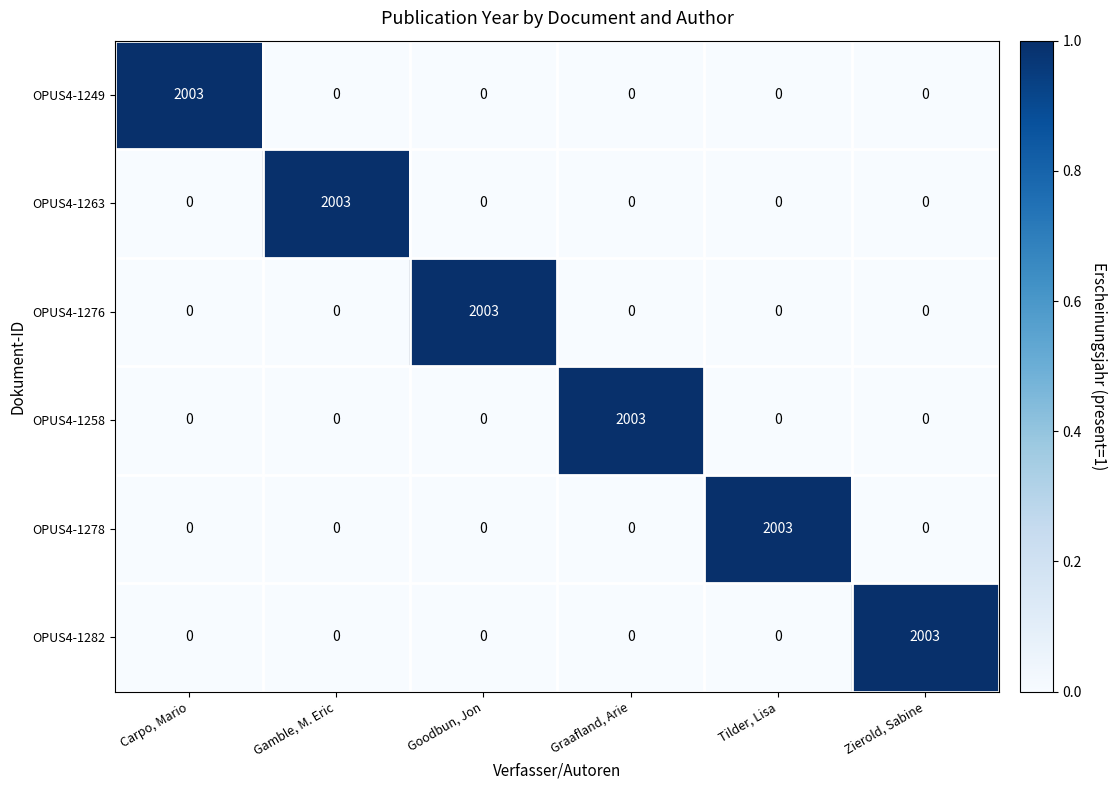

What is the difference between the maximum and second lowest values in the OPUS4-1258 series?

2003